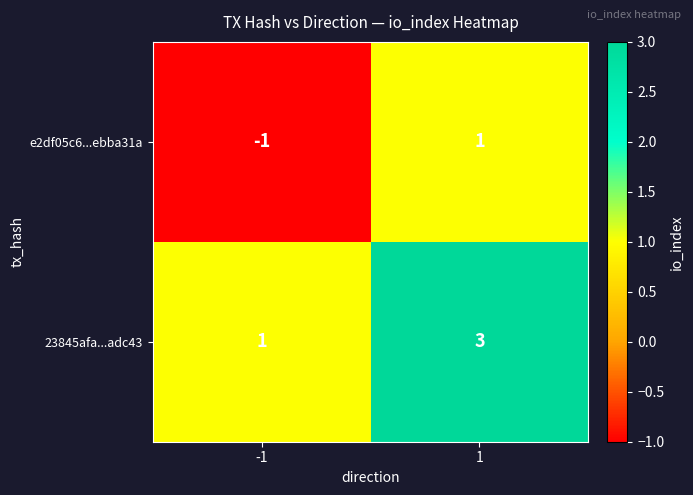

Reading right to left, extract all data points from this chart.

e2df05c6...ebba31a: 1	-1
23845afa...adc43: 3	1